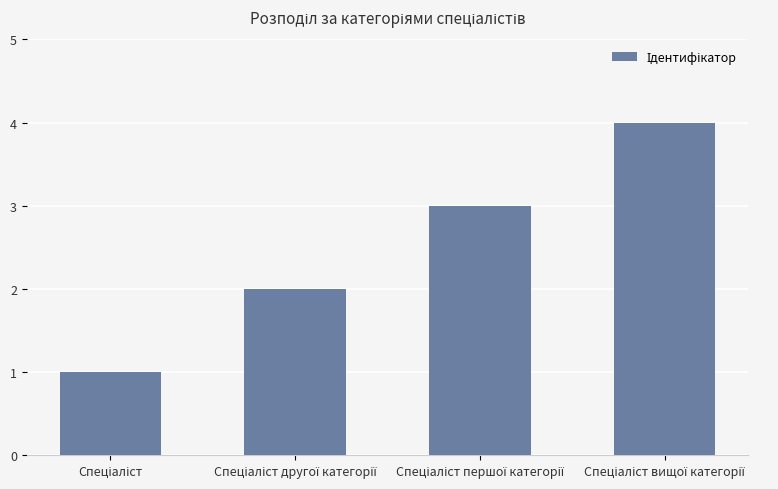

What is the value of the 3rd bar from the left?

3